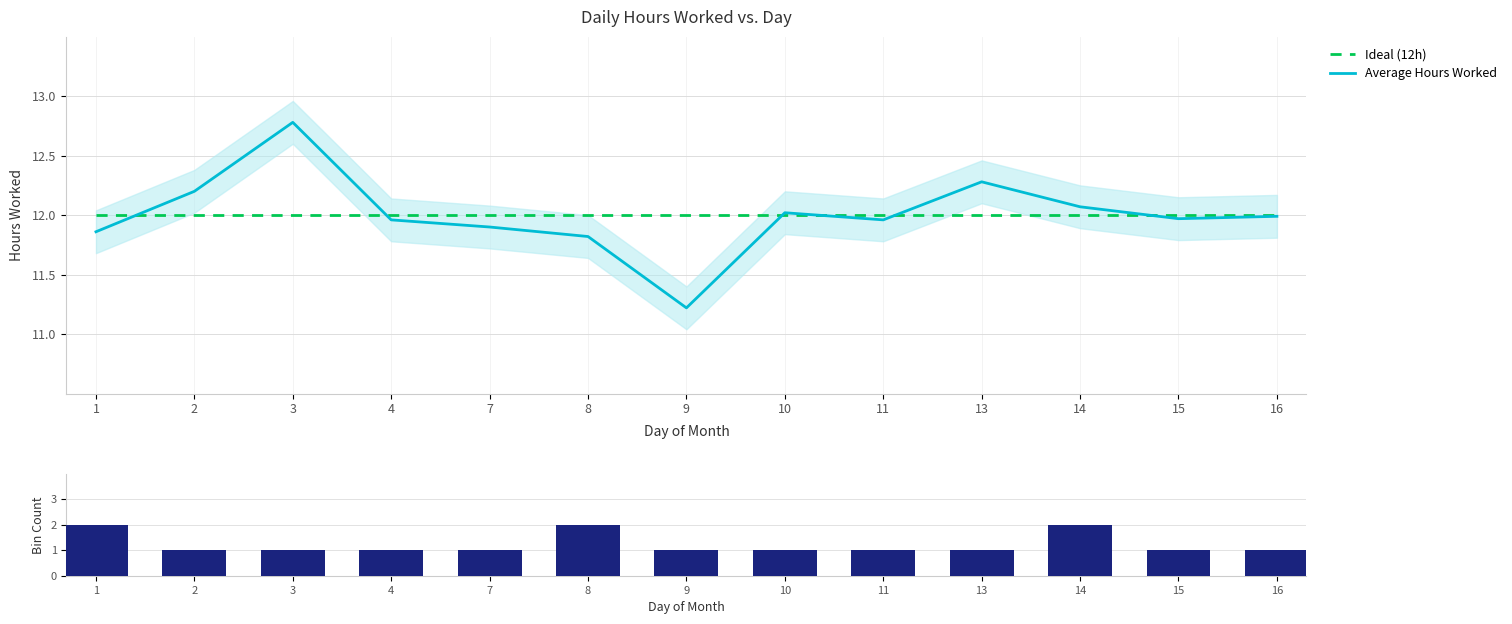

The Average Hours Worked series shows 20.9 at 10. True or false?

False